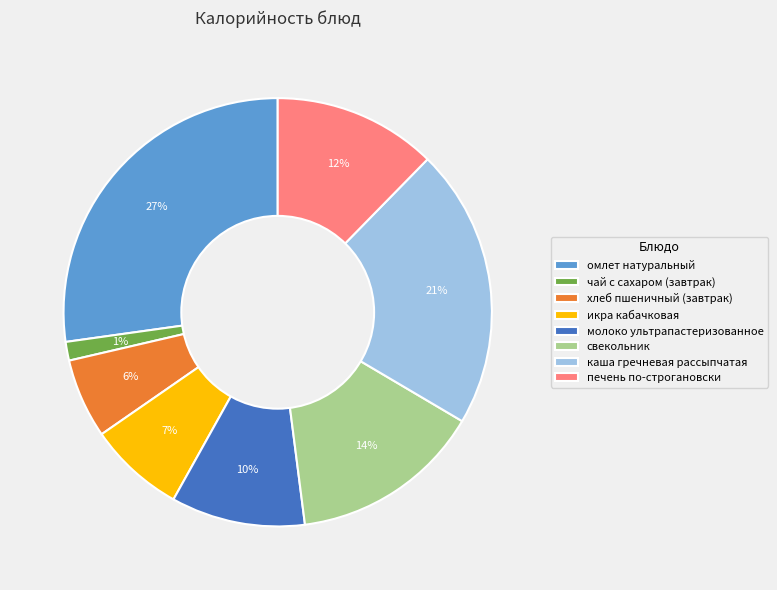

Is there a majority slice in this chart?

No